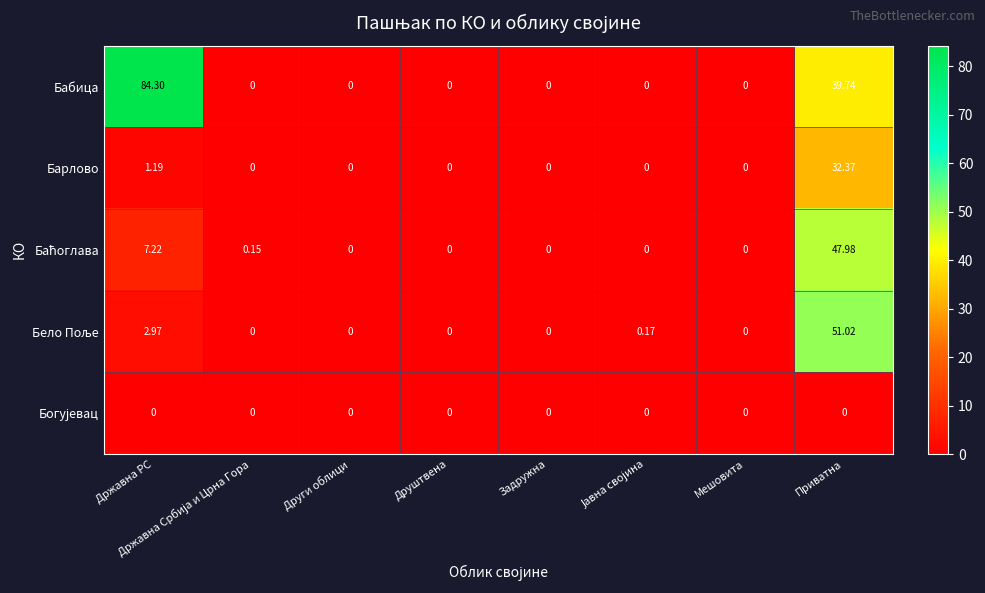

Which series has the largest total across all categories?

Бабица